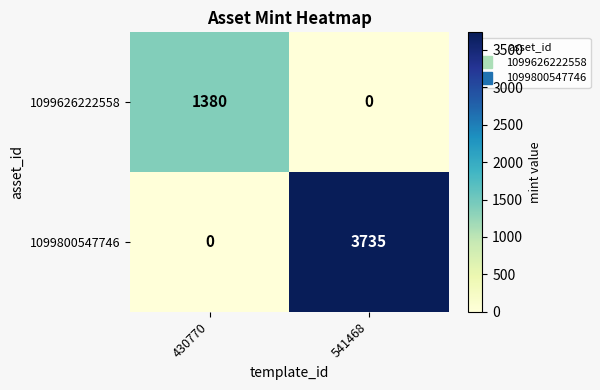

The value of 1099800547746 at 541468 is 3735. True or false?

True